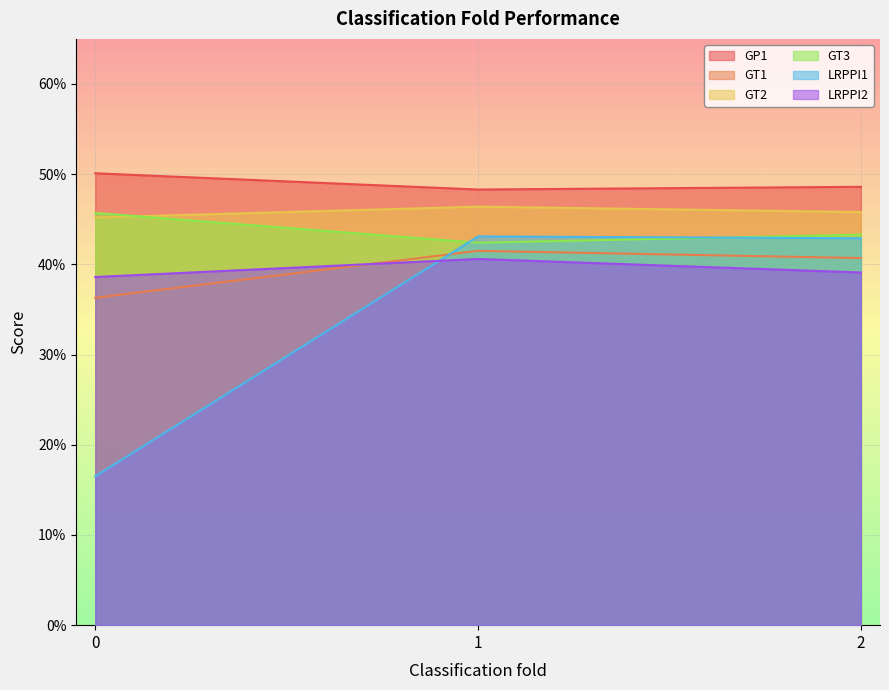

Reading right to left, extract all data points from this chart.

GP1: 0.5	0.5	0.5
GT1: 0.4	0.4	0.4
GT2: 0.5	0.5	0.5
GT3: 0.4	0.4	0.5
LRPPI1: 0.4	0.4	0.2
LRPPI2: 0.4	0.4	0.4